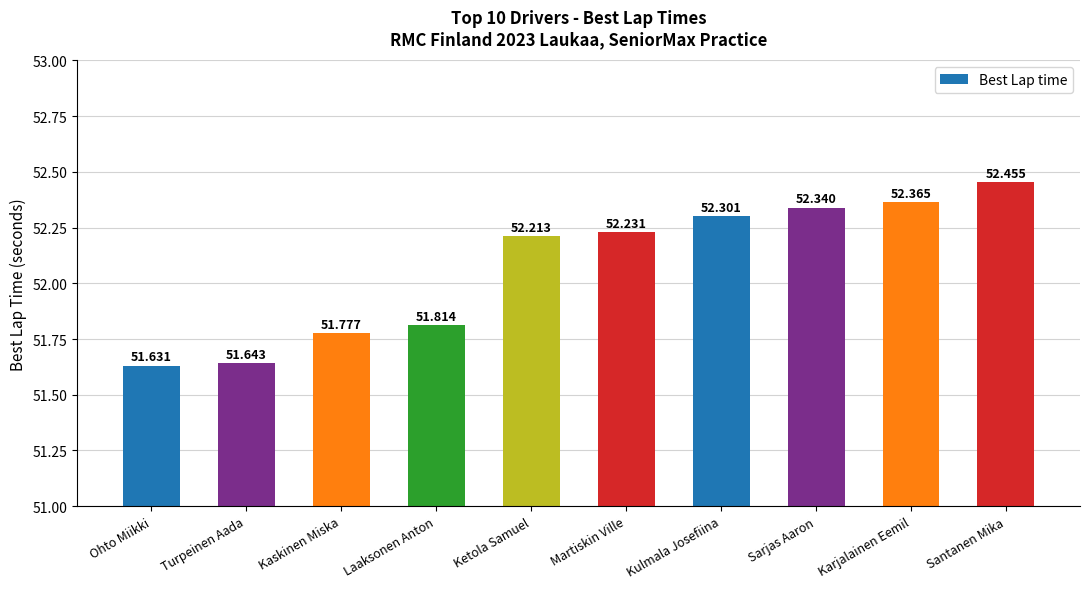

What is the minimum value shown in the chart?

51.6